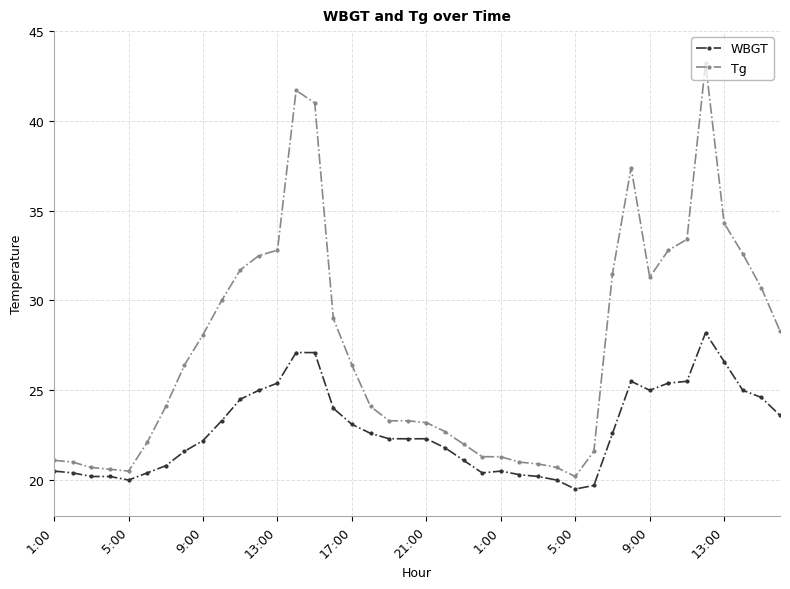

What is the average value of the WBGT series?

22.8